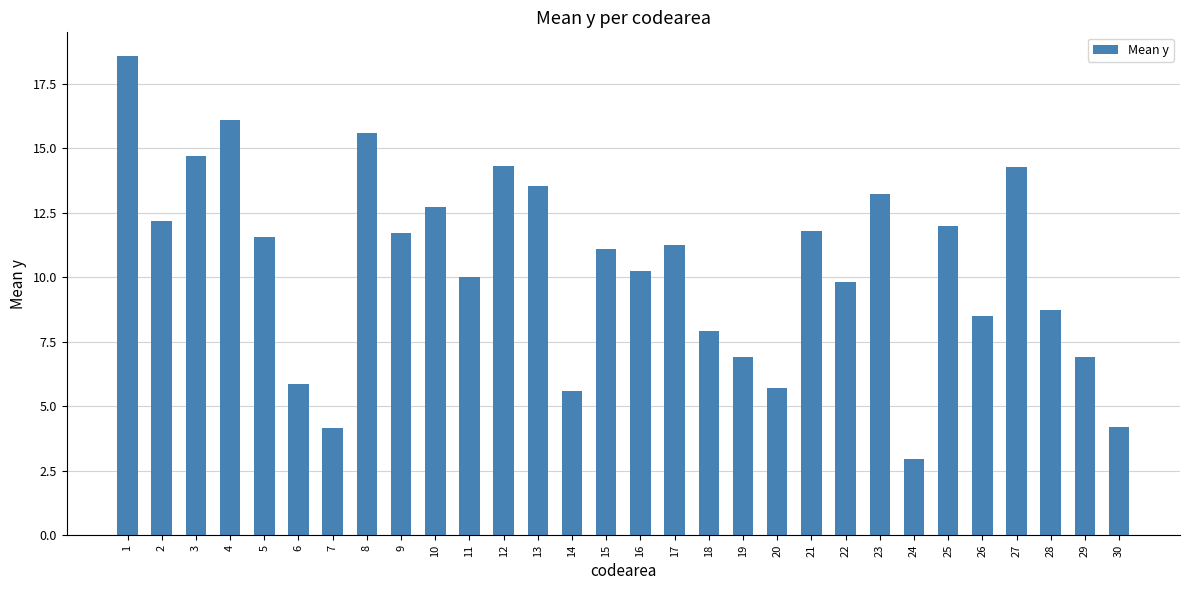

The value at 12 is 14.3. True or false?

True